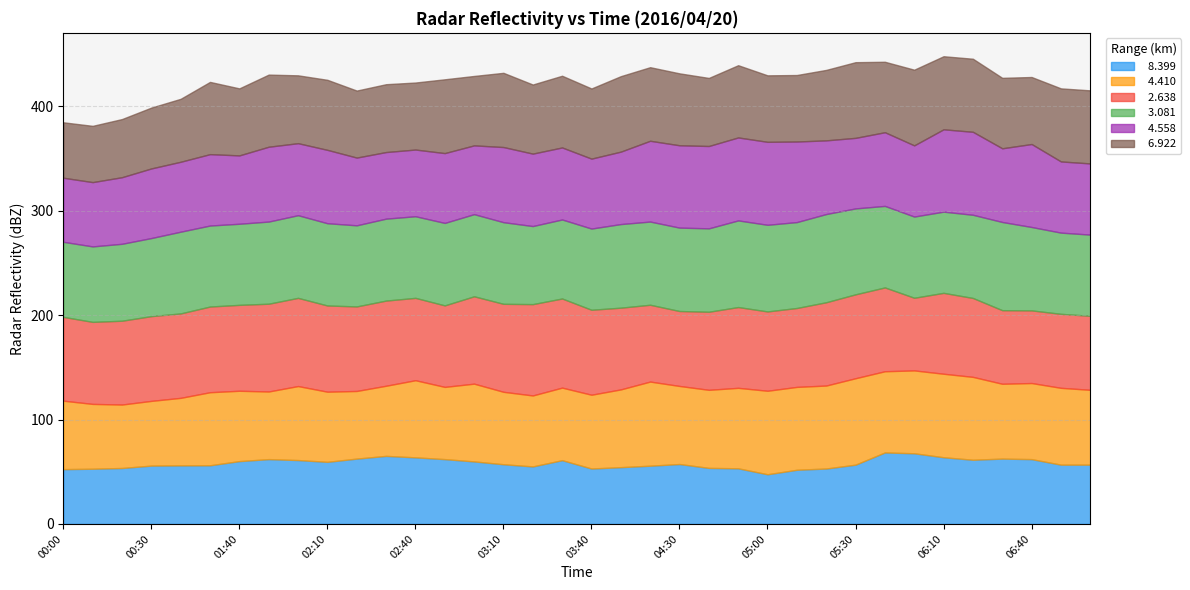

True or false:   4.410 has a value of 73.9 at 02:40.

True